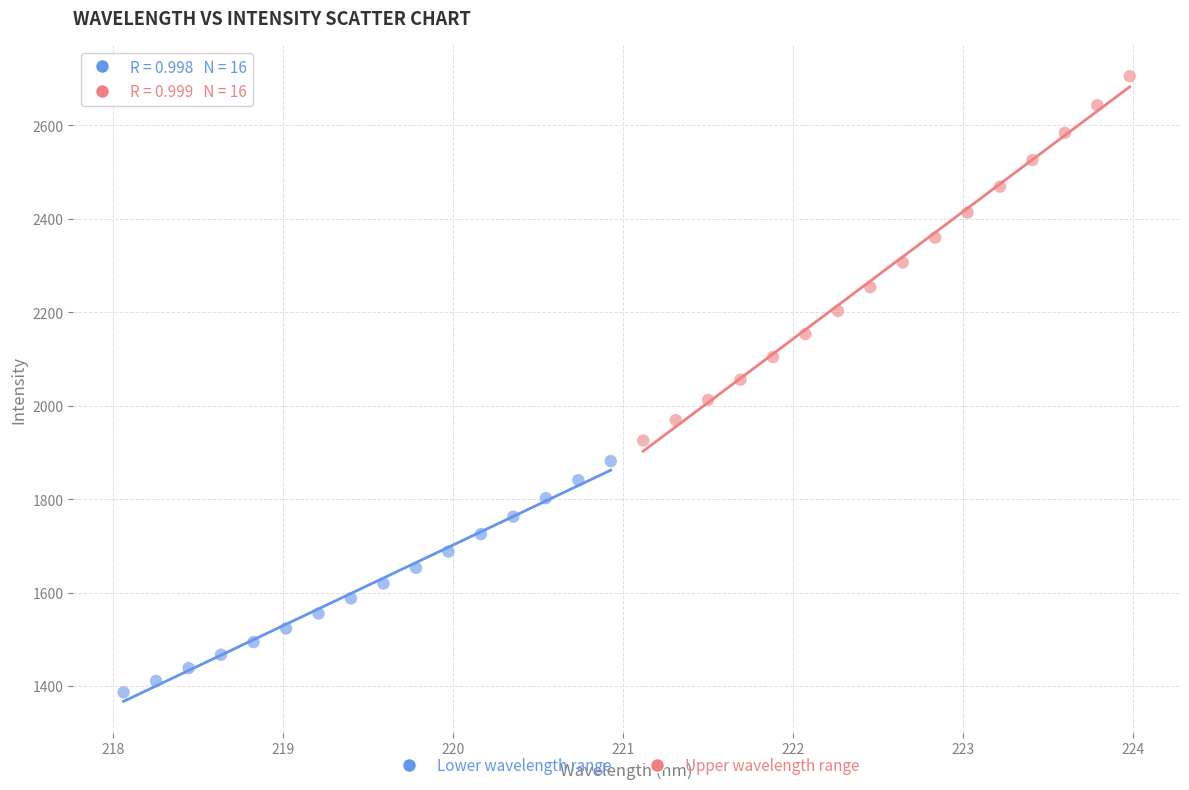

Which series contains the lowest Y value?

Lower wavelength range